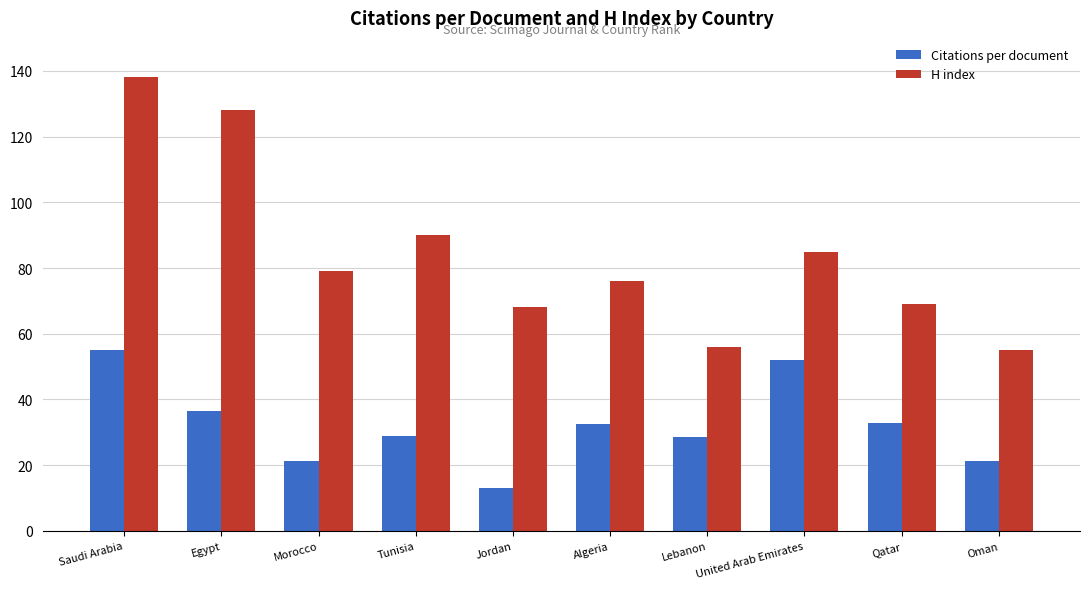

True or false: H index has a value of 138.0 at Saudi Arabia.

True